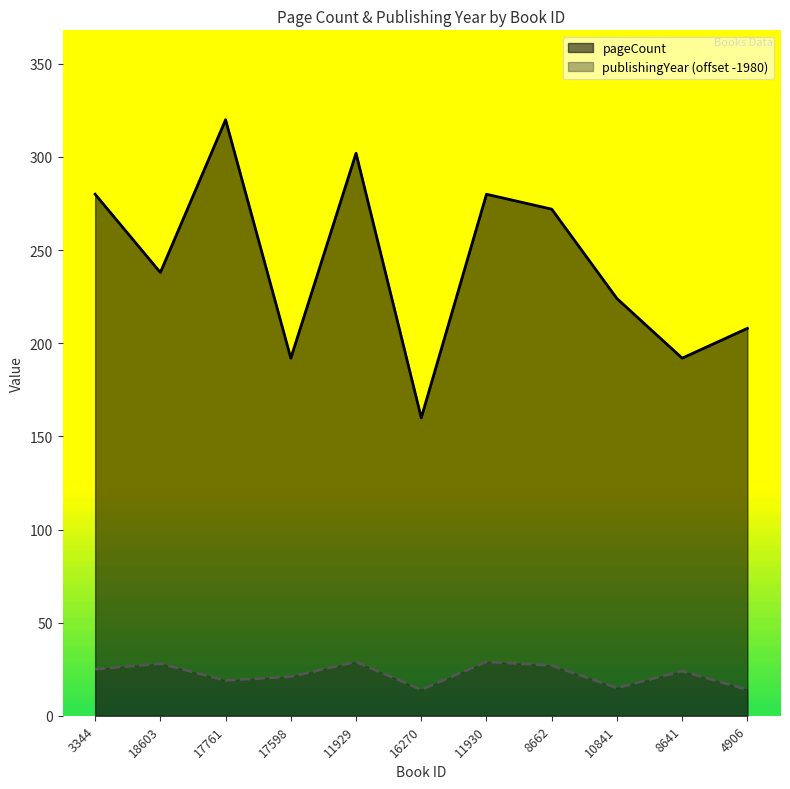

Reading right to left, what are all the values shown in this chart?

pageCount: 4906=208	8641=192	10841=224	8662=272	11930=280	16270=160	11929=302	17598=192	17761=320	18603=238	3344=280
publishingYear: 4906=14	8641=24	10841=15	8662=27	11930=29	16270=14	11929=29	17598=21	17761=19	18603=28	3344=25